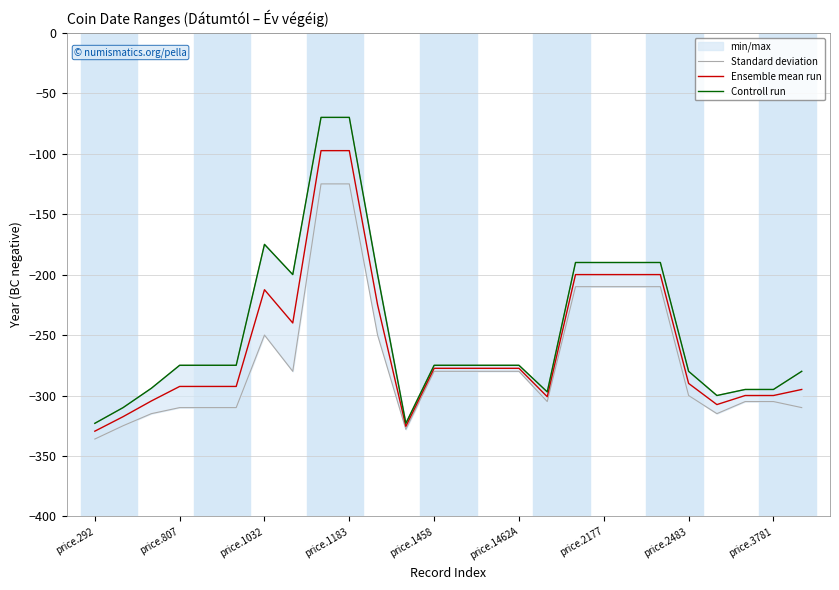

In Ensemble mean run, how many points are higher than both neighbors (excluding endpoints)?

1